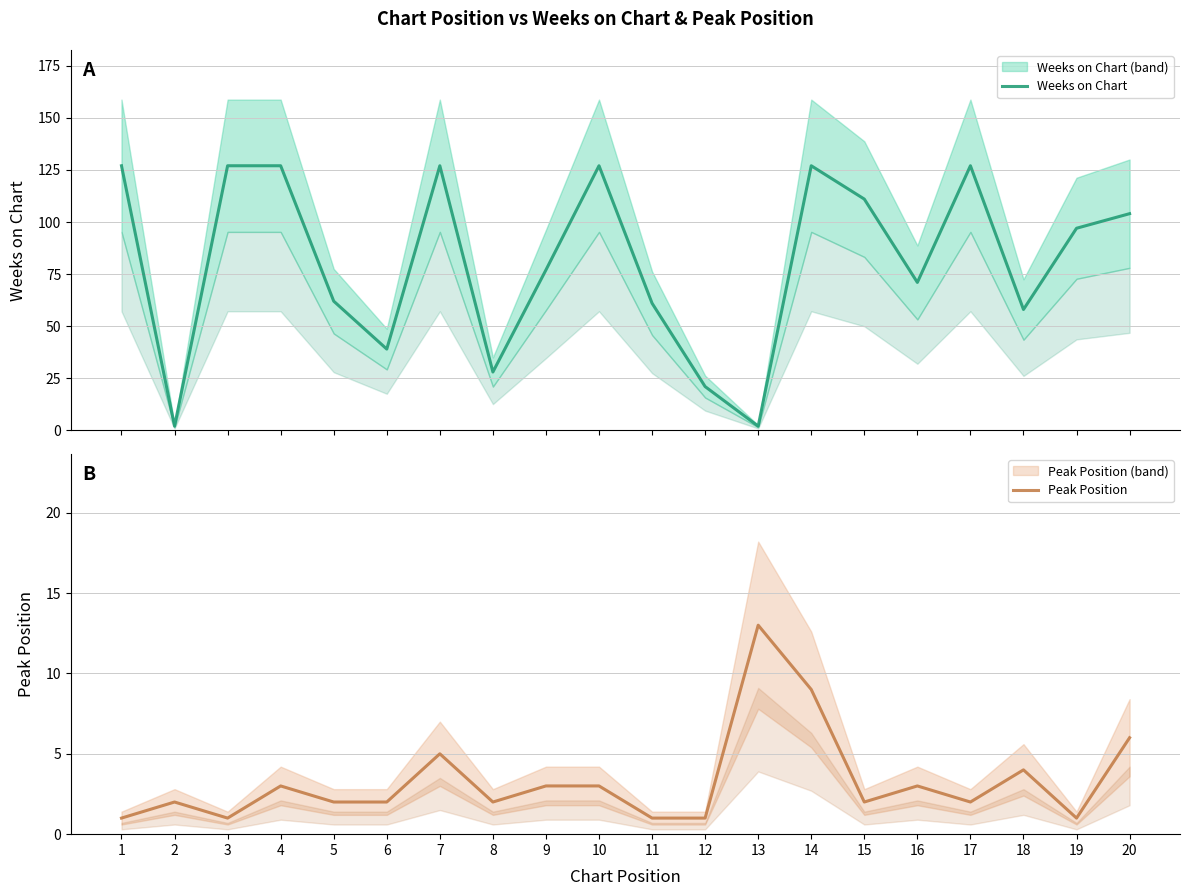

Is the value of Peak Position at 8 greater than the value of Weeks on Chart at 16?

No